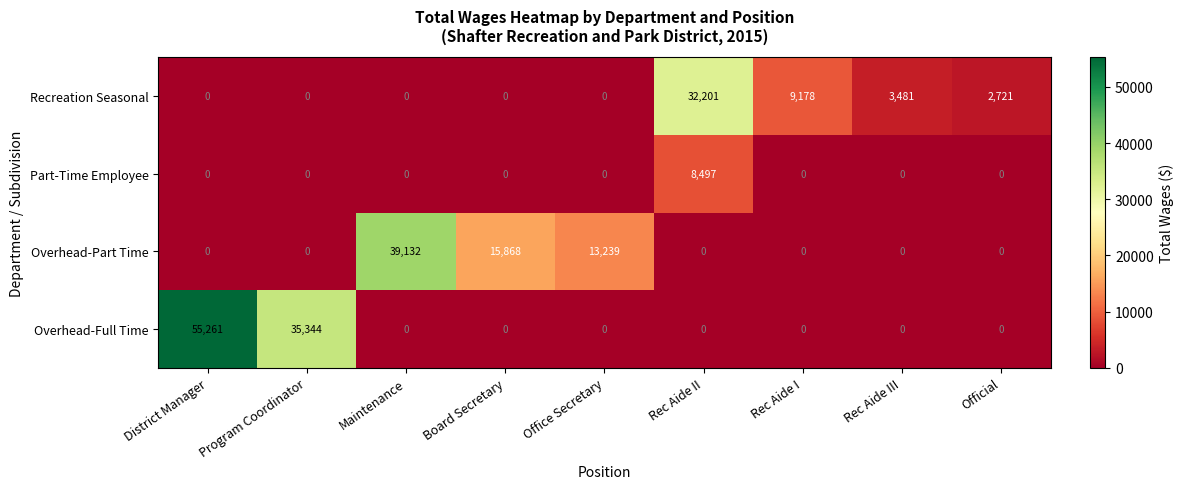

What is the sum of all Part-Time Employee values?

8497